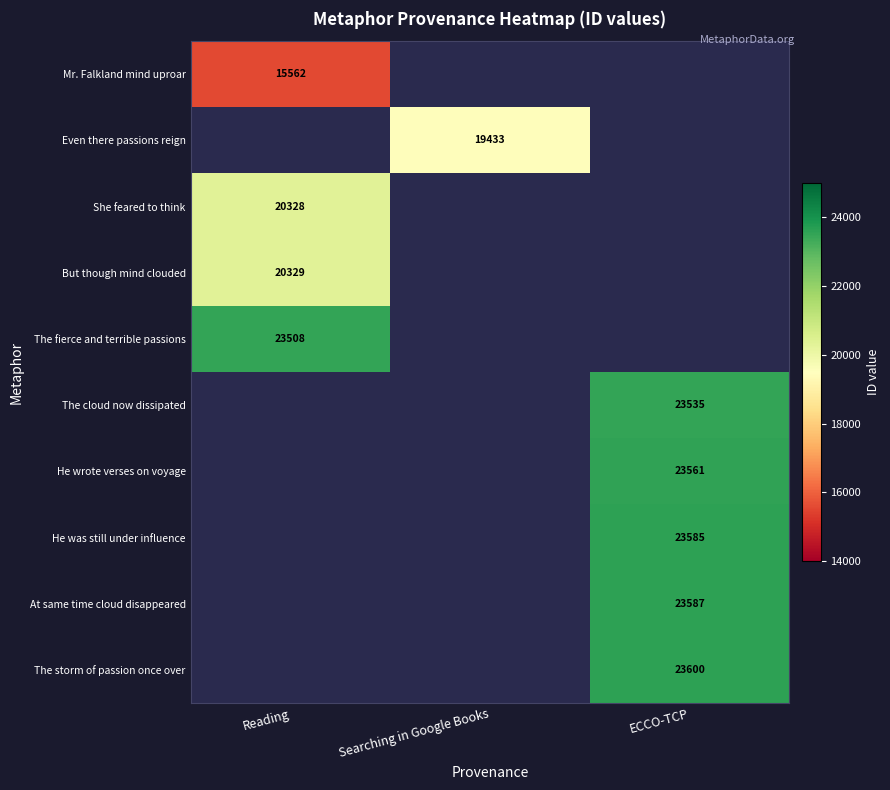

The value of She feared to think at Reading is 20328. True or false?

True